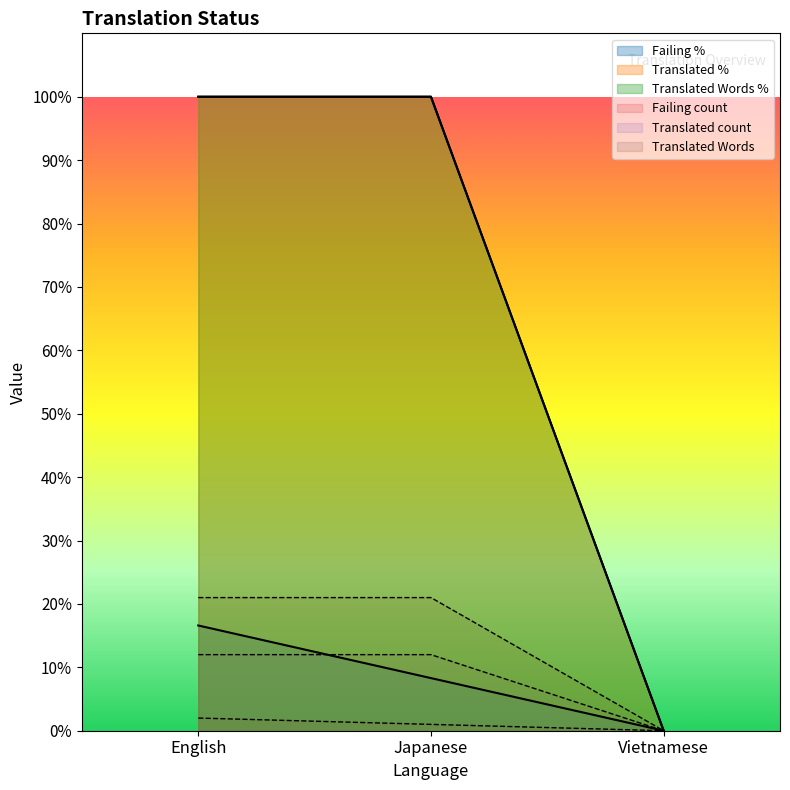

Which label corresponds to the largest value in the chart?

English